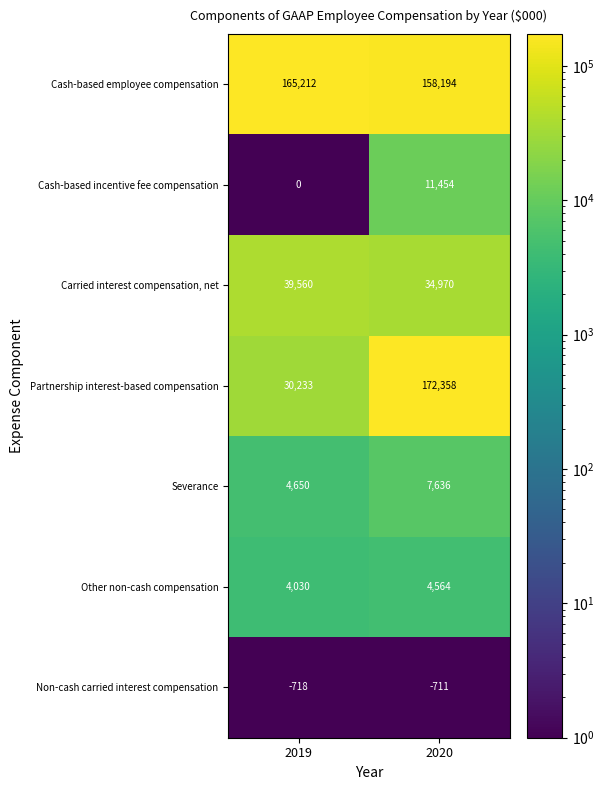

The value of Cash-based incentive fee compensation at 2019 is 0. True or false?

True